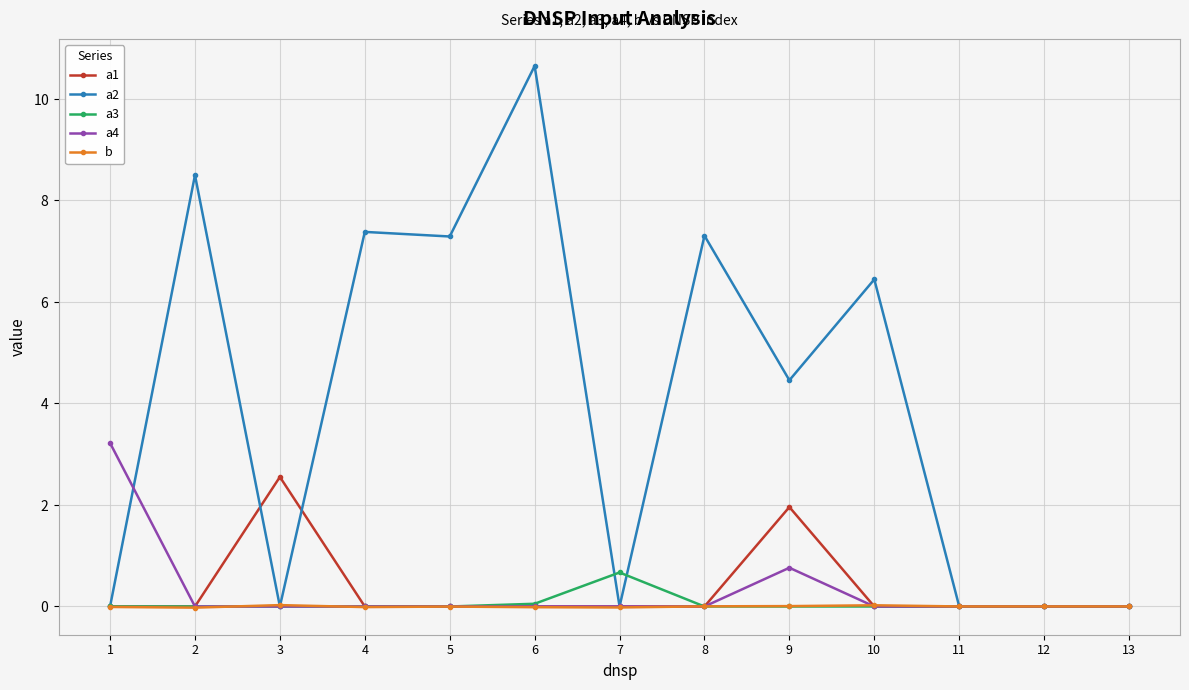

How many intersections are there between a1 and a2?

5